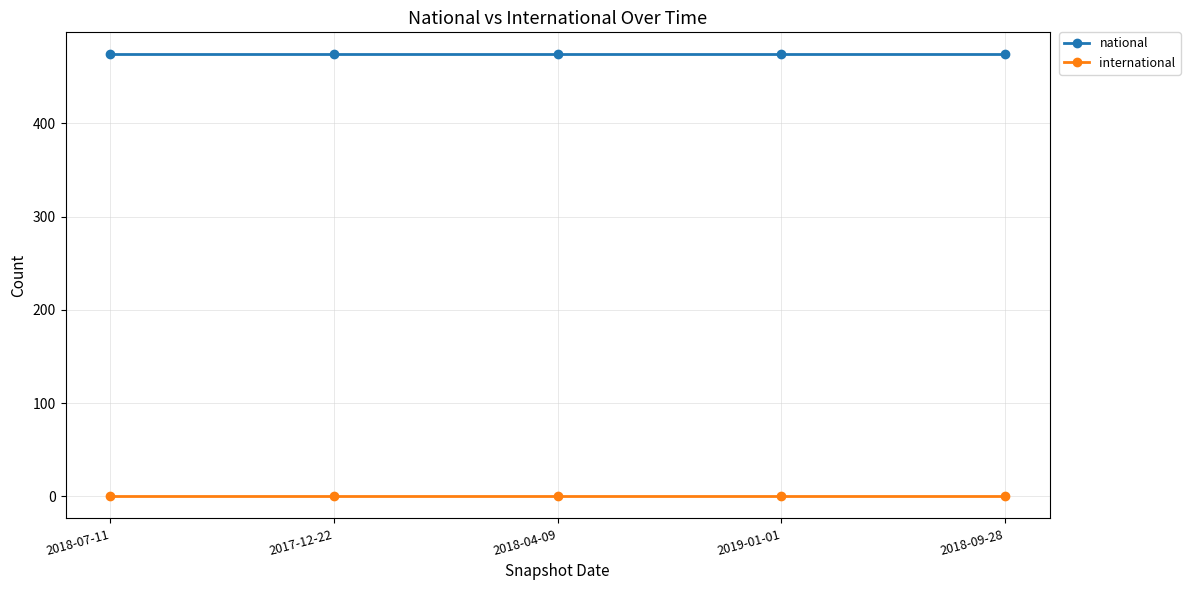

List the series in order of their peak value, lowest first.

international, national